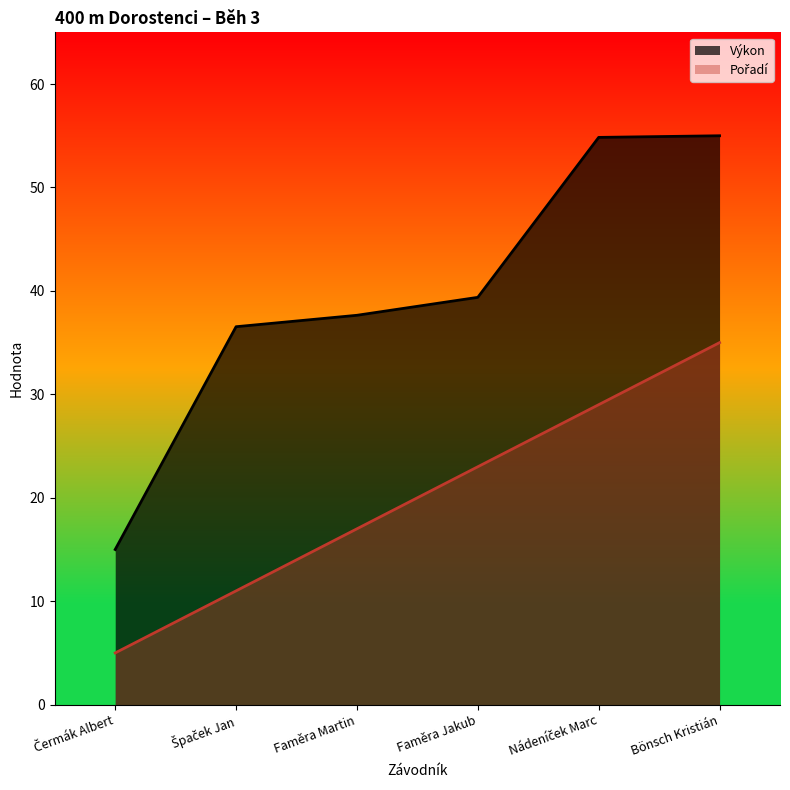

At how many categories does at least one series exceed 48?

2